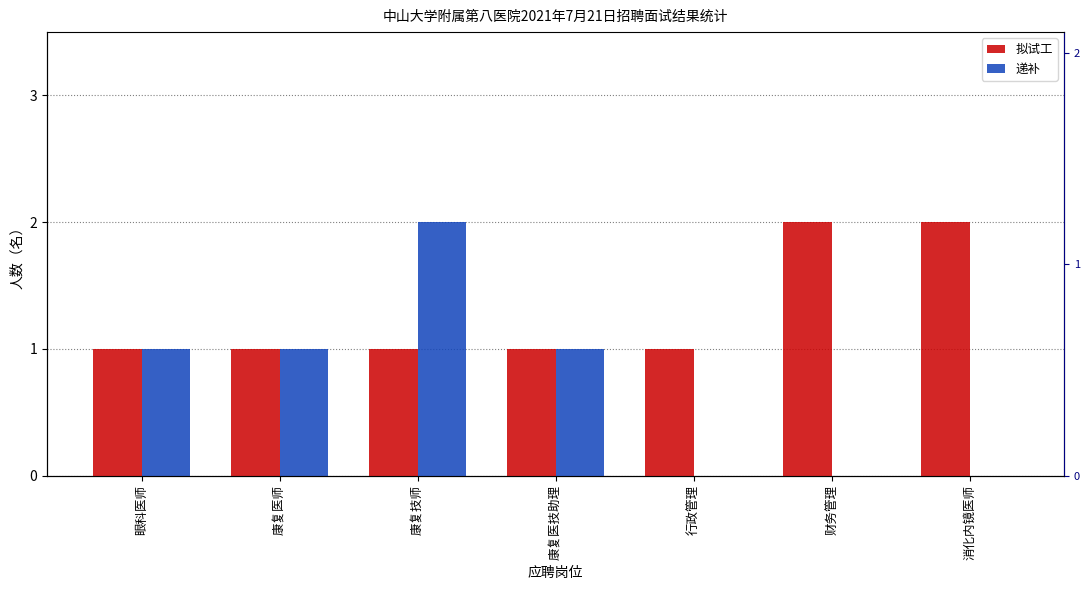

How many groups of bars are there?

7